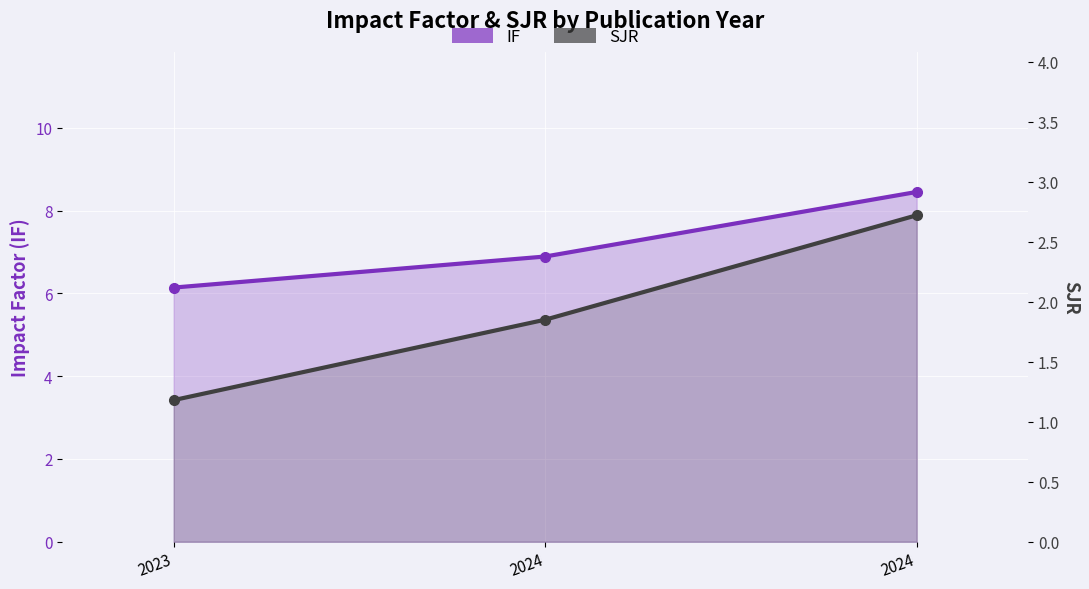

What is the difference between the second highest and minimum values in the SJR series?

0.7